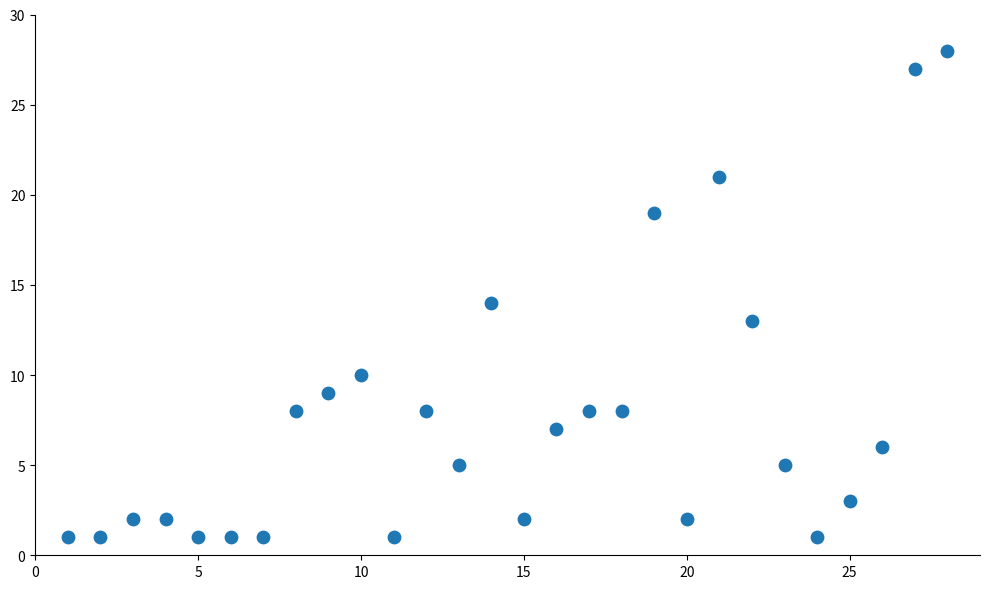

What is the range of Y values (max minus min)?

27